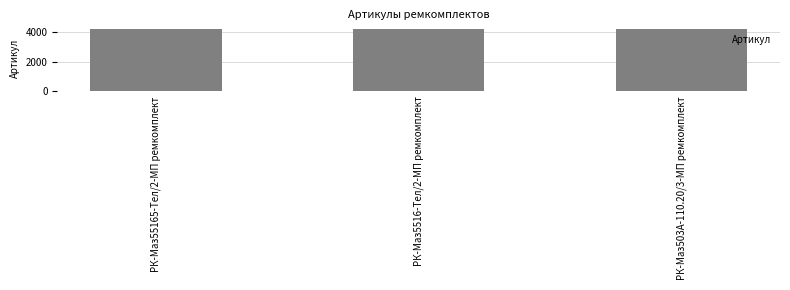

What is the value of the 2nd bar from the left?

4179